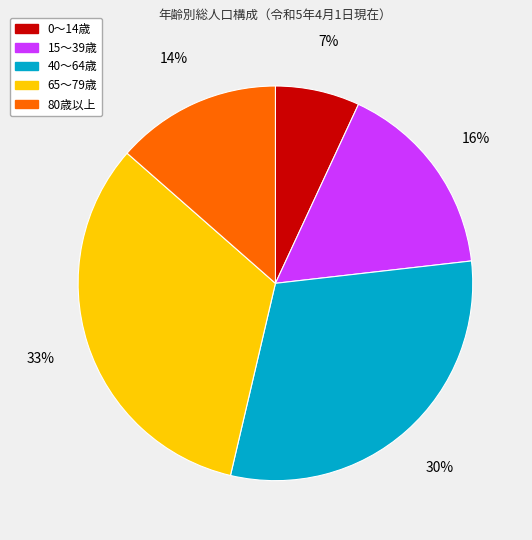

Is there any slice that represents more than half of the pie?

No